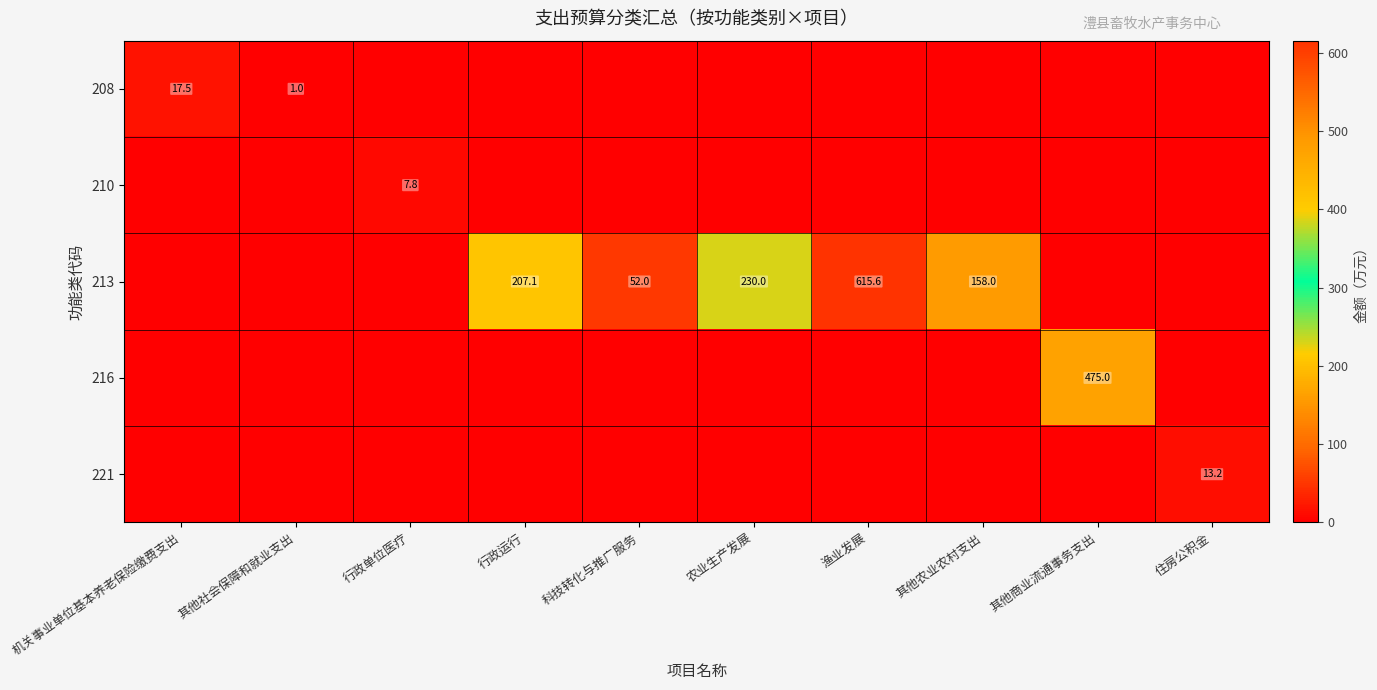

True or false: 213 has a value of 230.0 at 农业生产发展.

True